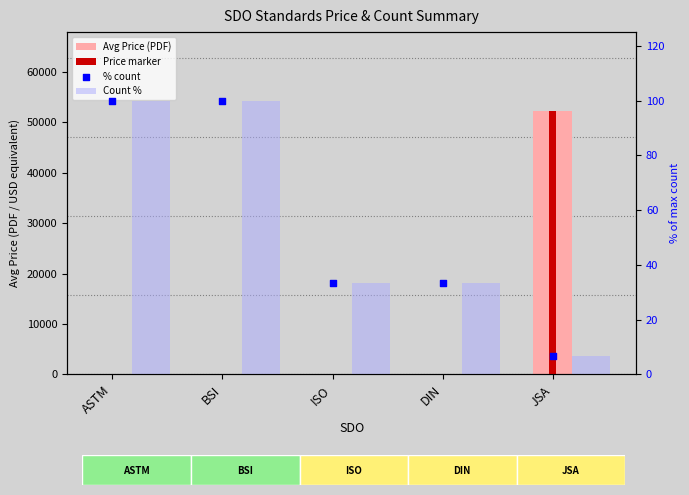

Which series has the largest Y range (max minus min)?

Avg Price (PDF)